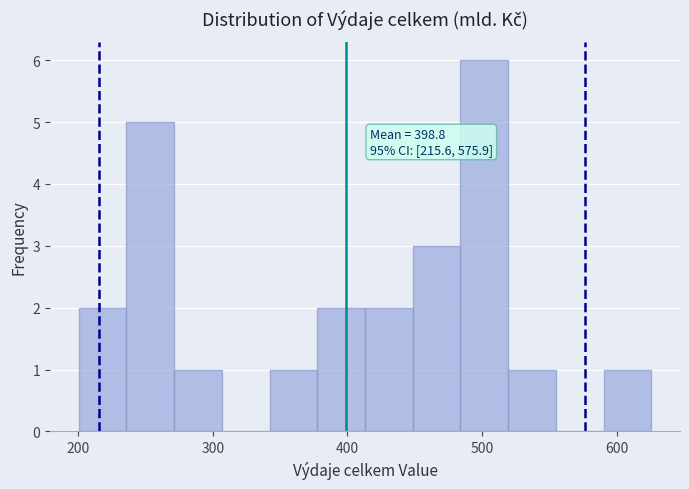

Around what value on the x-axis is the tallest bar? Give the approximate position of its centre, as read against the axis.

500